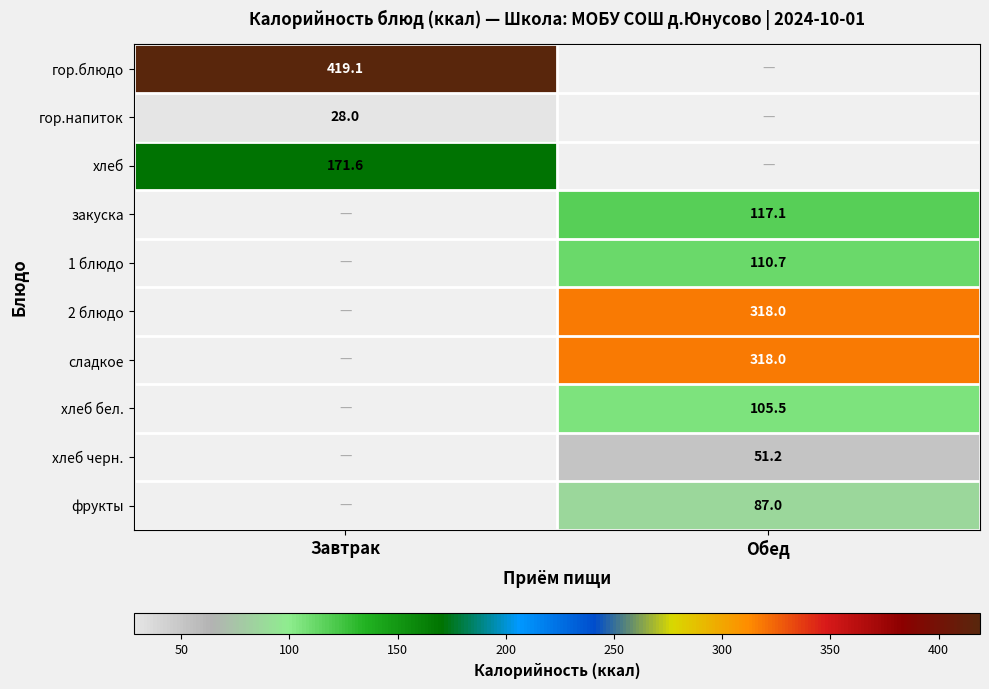

Is it true that 2 блюдо equals 318.0 at Обед?

True